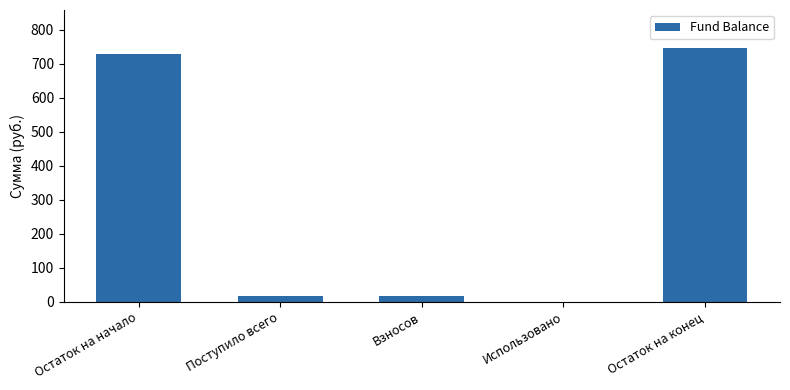

Between Поступило всего and Остаток на начало, which is larger?

Остаток на начало